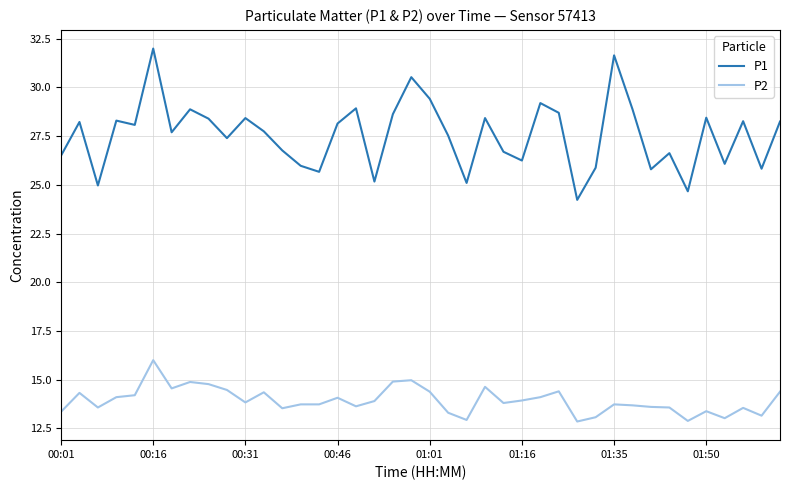

Rank the series by their average value, from lowest to highest.

P2, P1